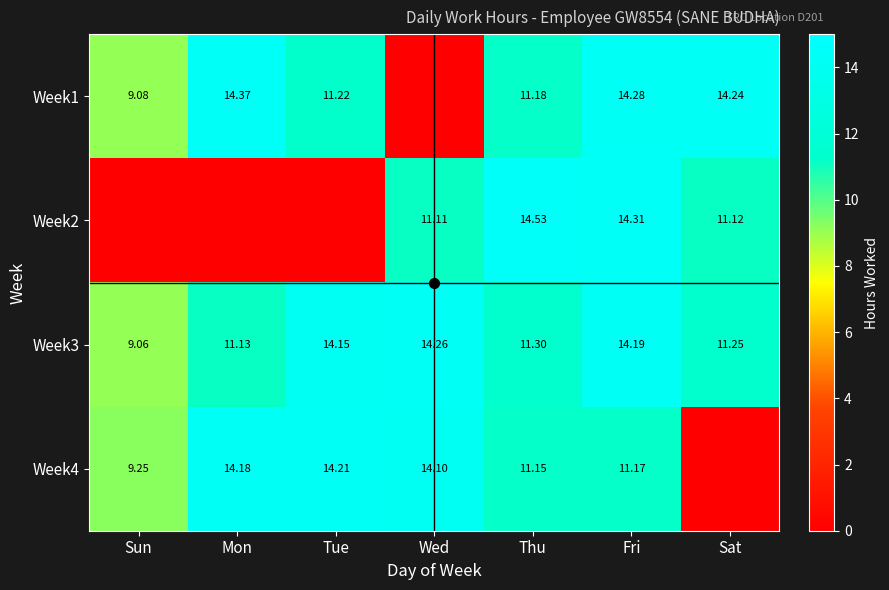

Is it true that Week1 equals 9.2 at Wed?

False